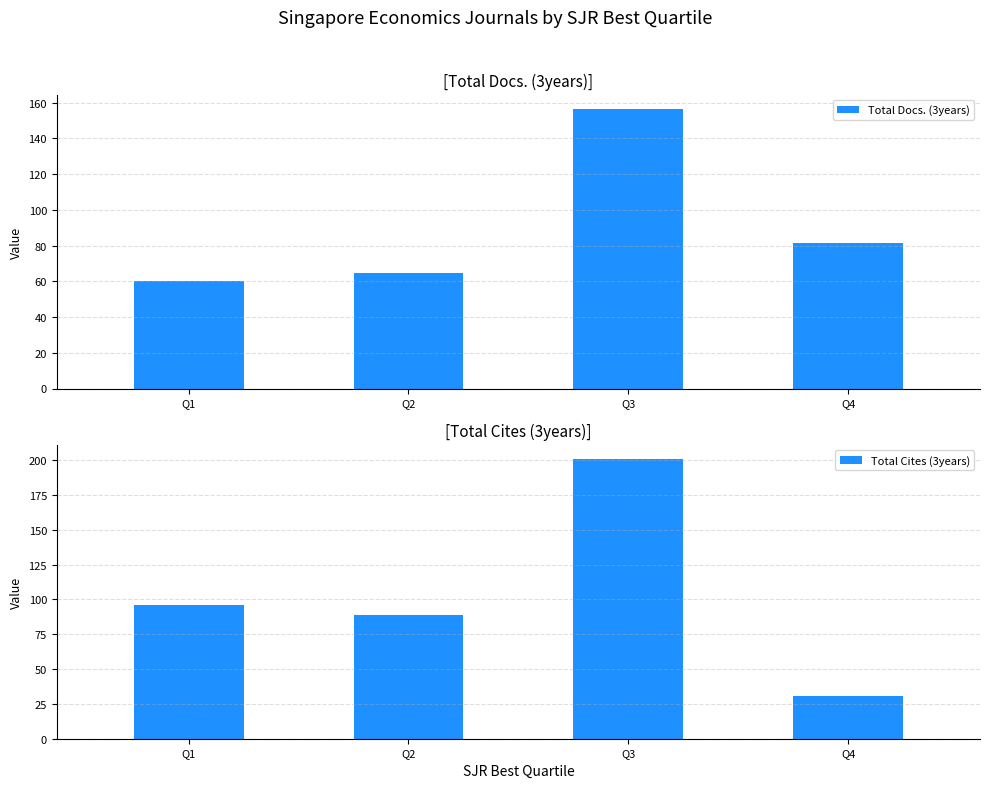

What is the total value across all series at Q4?

112.5